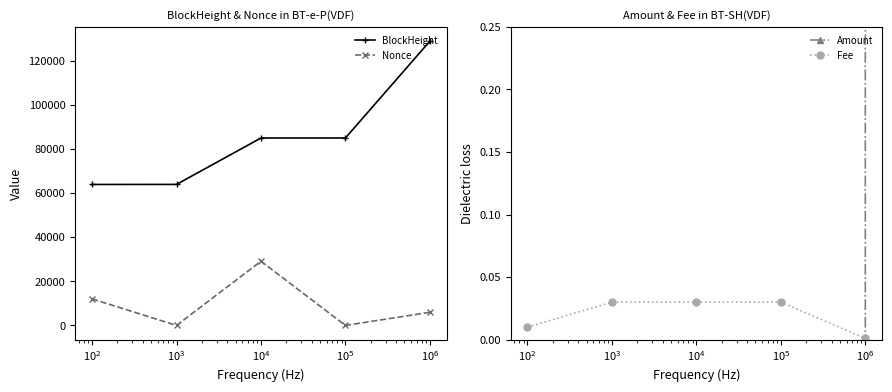

True or false: BlockHeight and Nonce cross at least once.

False